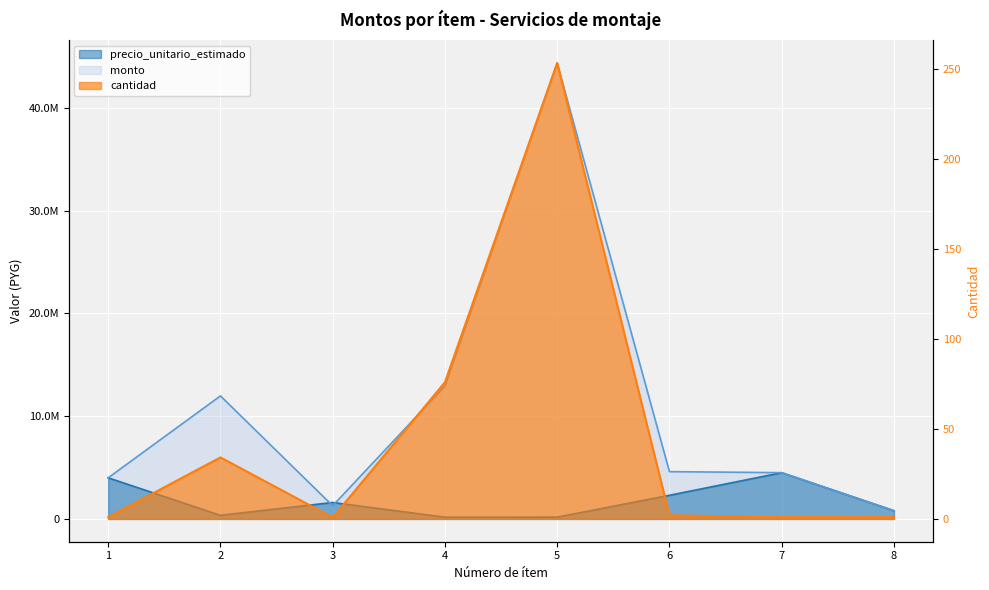

True or false: cantidad and precio_unitario_estimado intersect in this chart.

False